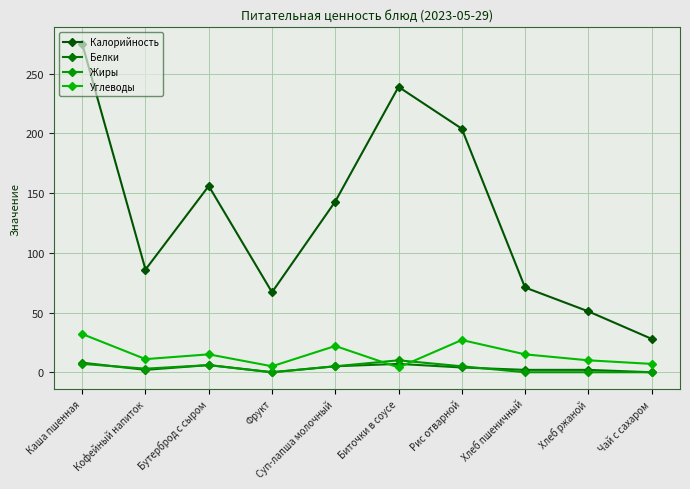

What is the greatest value displayed?

275